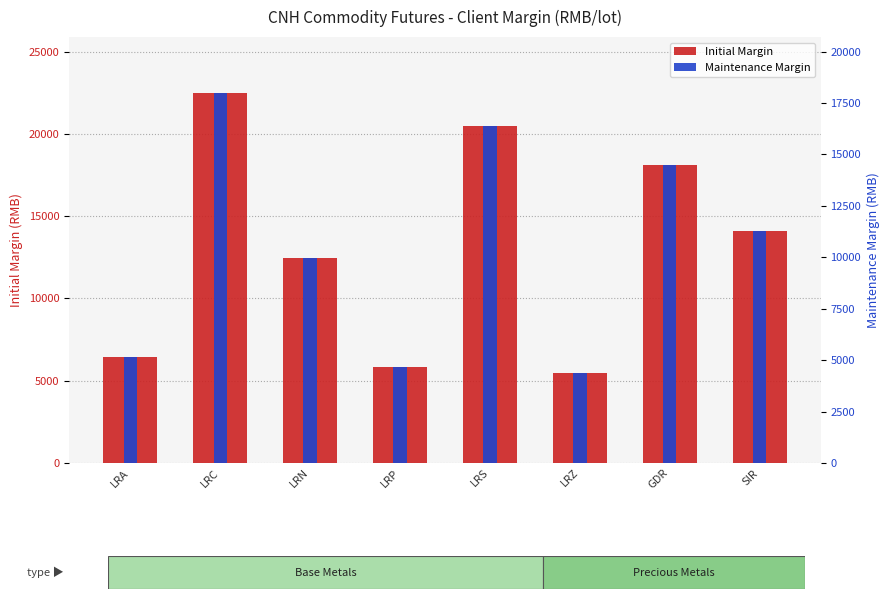

At which category is the sum across all series the highest?

LRC